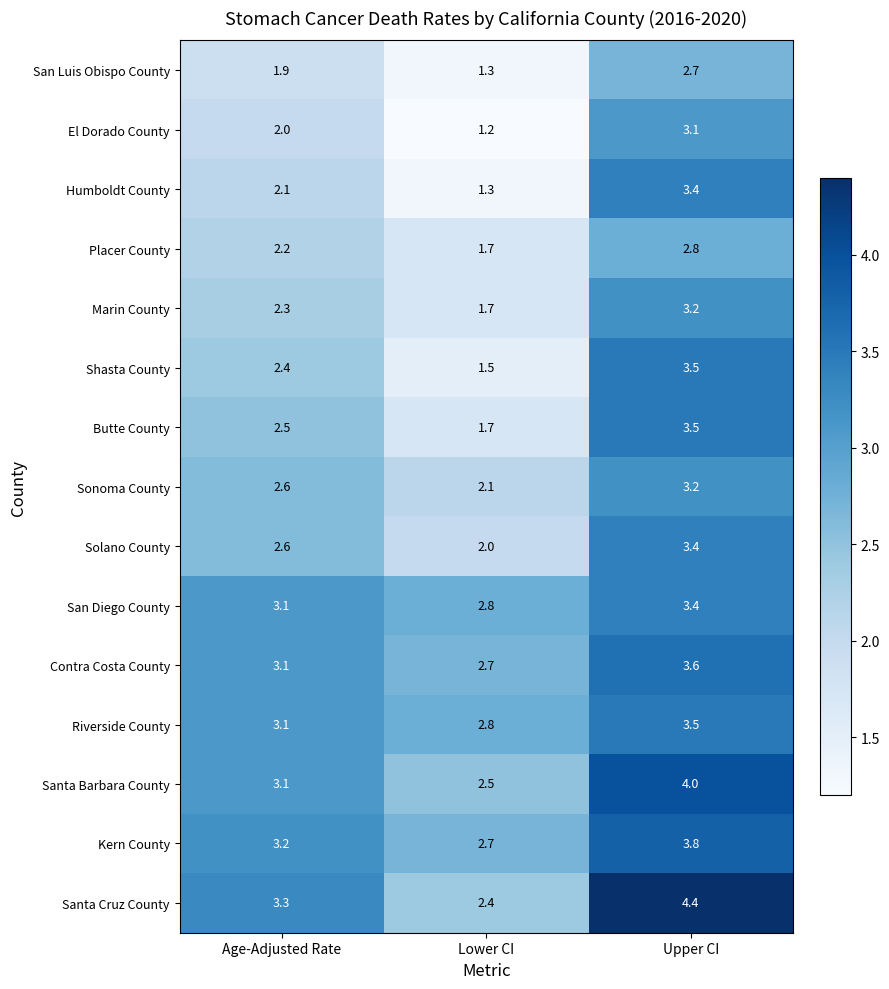

What is the difference between the maximum and minimum values in the Placer County series?

1.1